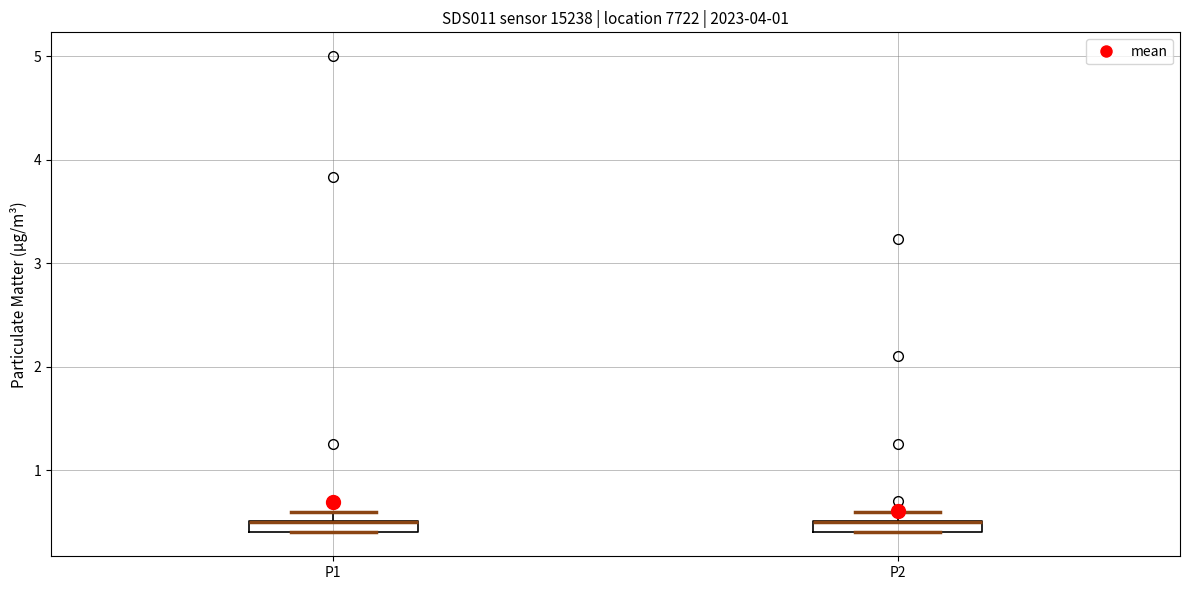

Where is the upper edge of the box for P1 on the y-axis? The values are not printed on the chart, so give them approximately, as read against the axis.

0.5